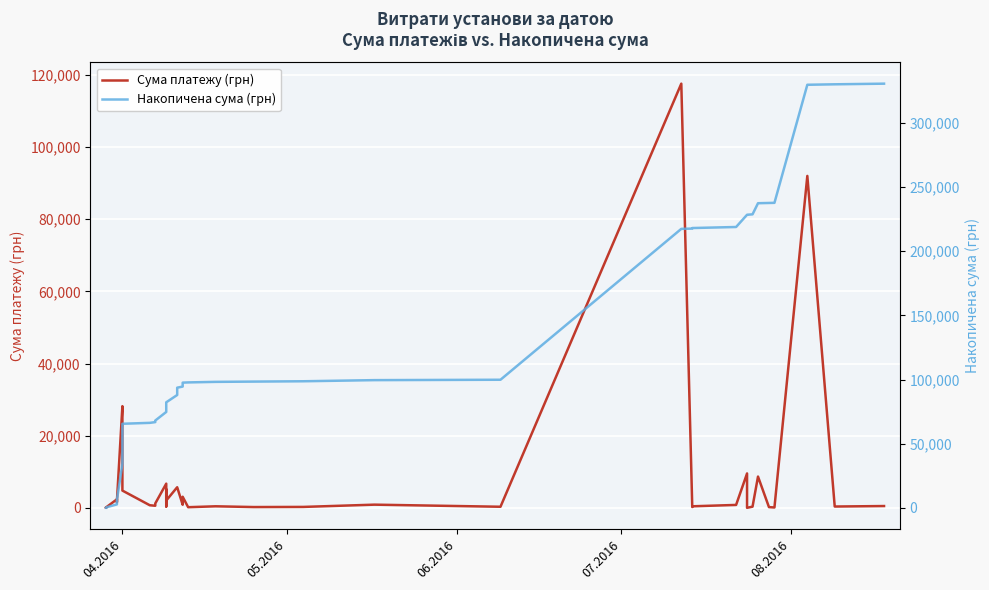

Which series has the largest range (max minus min)?

Накопичена сума (грн)